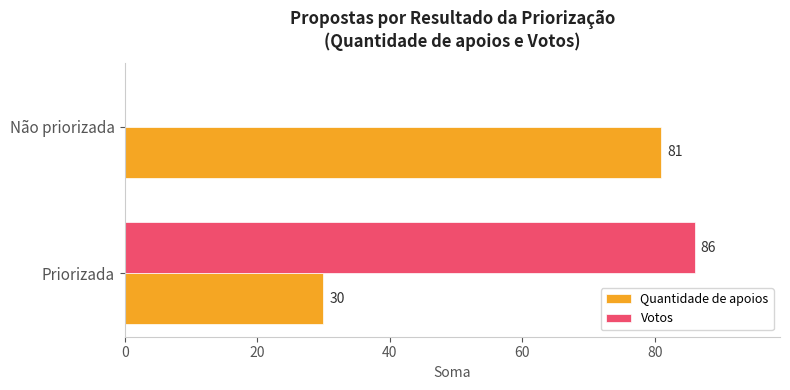

What is the sum of all Votos values?

86